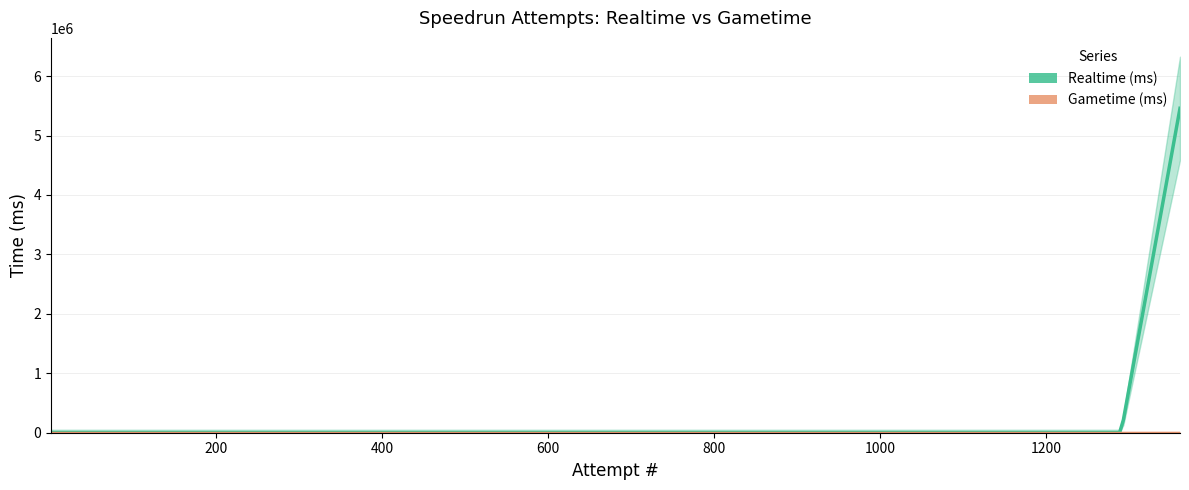

Is this an area chart (filled region under the line)?

No